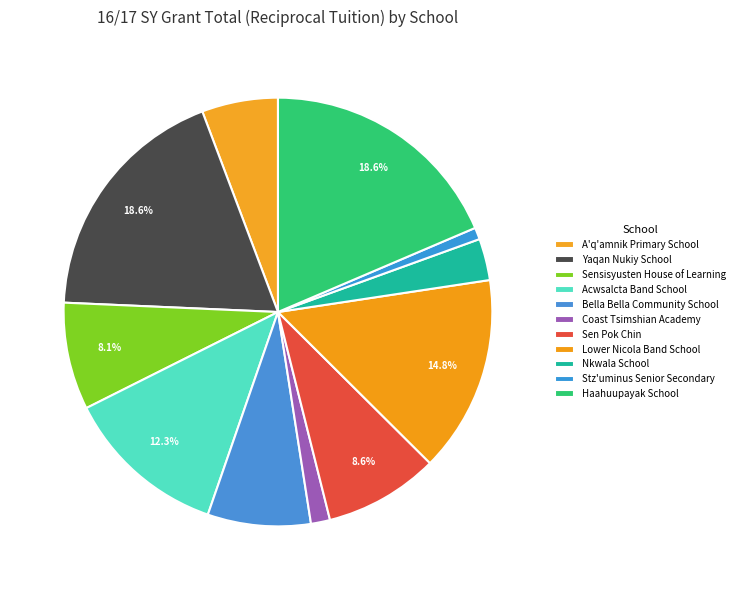

What is the total percentage of Stz'uminus Senior Secondary and Coast Tsimshian Academy?

2.3%